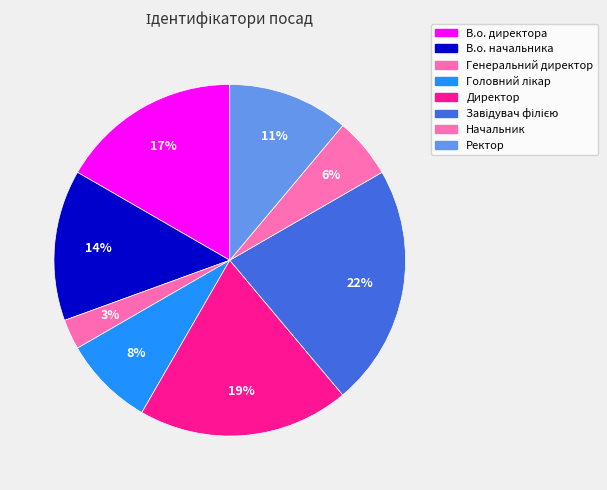

Count the number of slices in the pie.

8